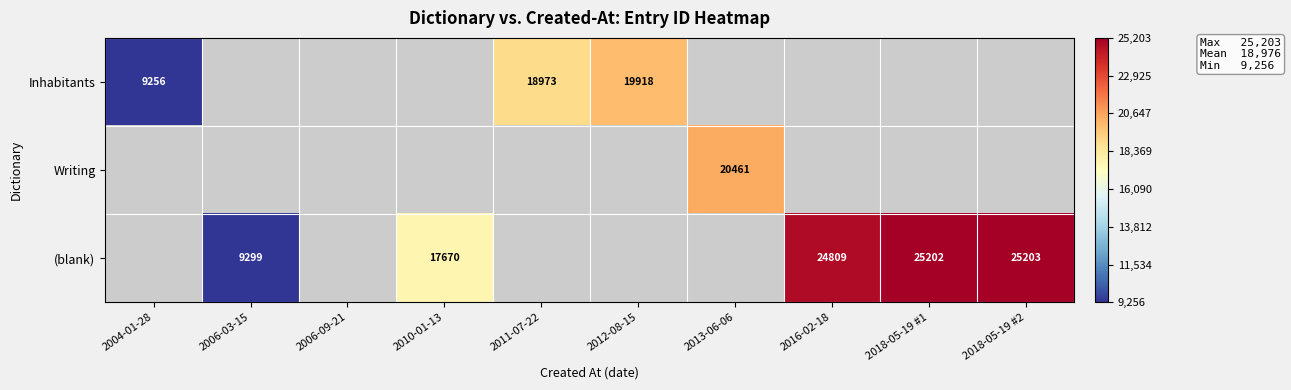

True or false: (blank) has a value of 30911 at 2010-01-13.

False